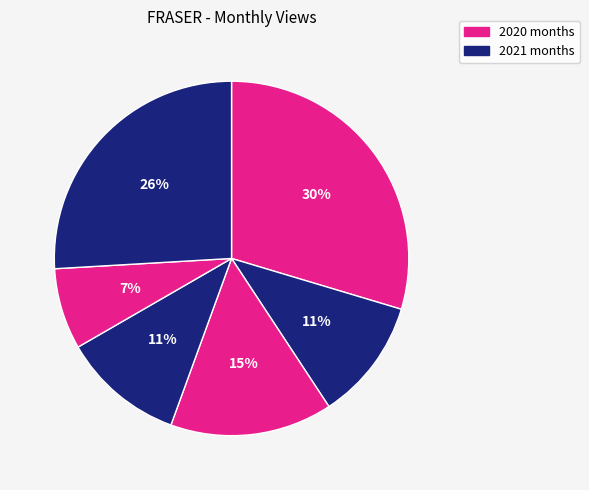

To the nearest percent, what is the average slice percentage?

17%